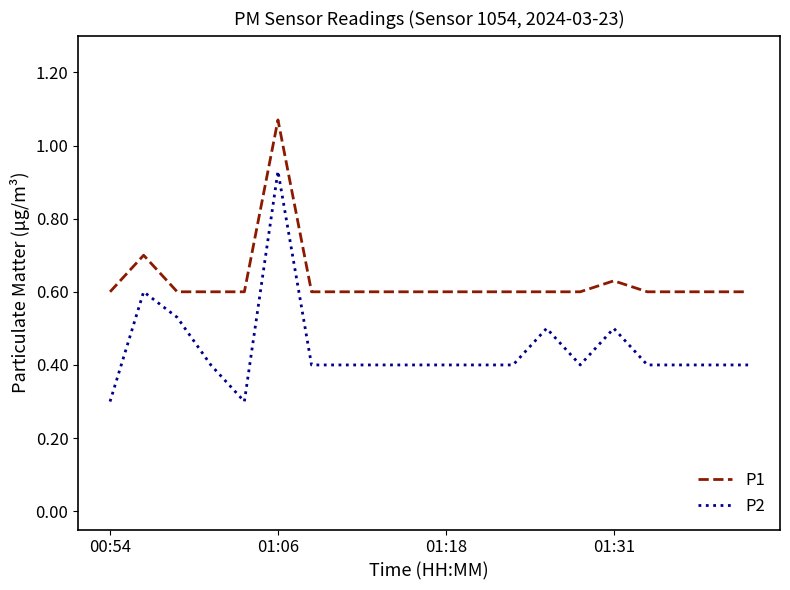

True or false: P1 and P2 cross at least once.

False